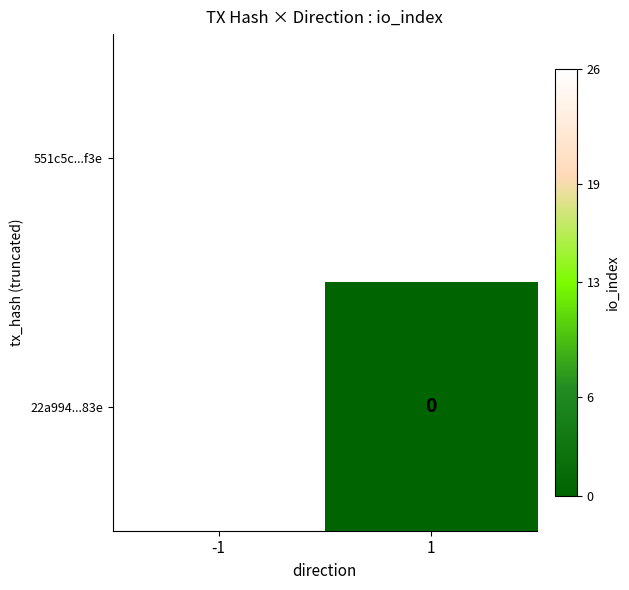

Is it true that 551c5c...f3e equals 9 at -1?

False